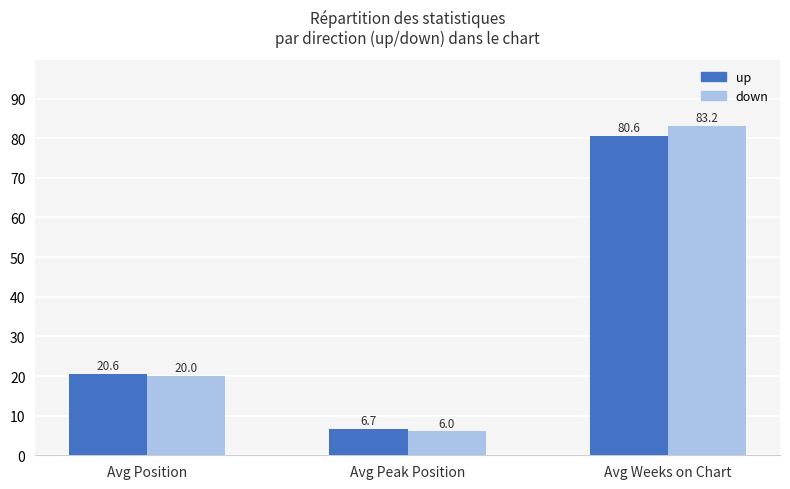

Reading right to left, transcribe all the data shown in this chart.

up: Avg Weeks on Chart=80.6	Avg Peak Position=6.7	Avg Position=20.6
down: Avg Weeks on Chart=83.2	Avg Peak Position=6.0	Avg Position=20.0